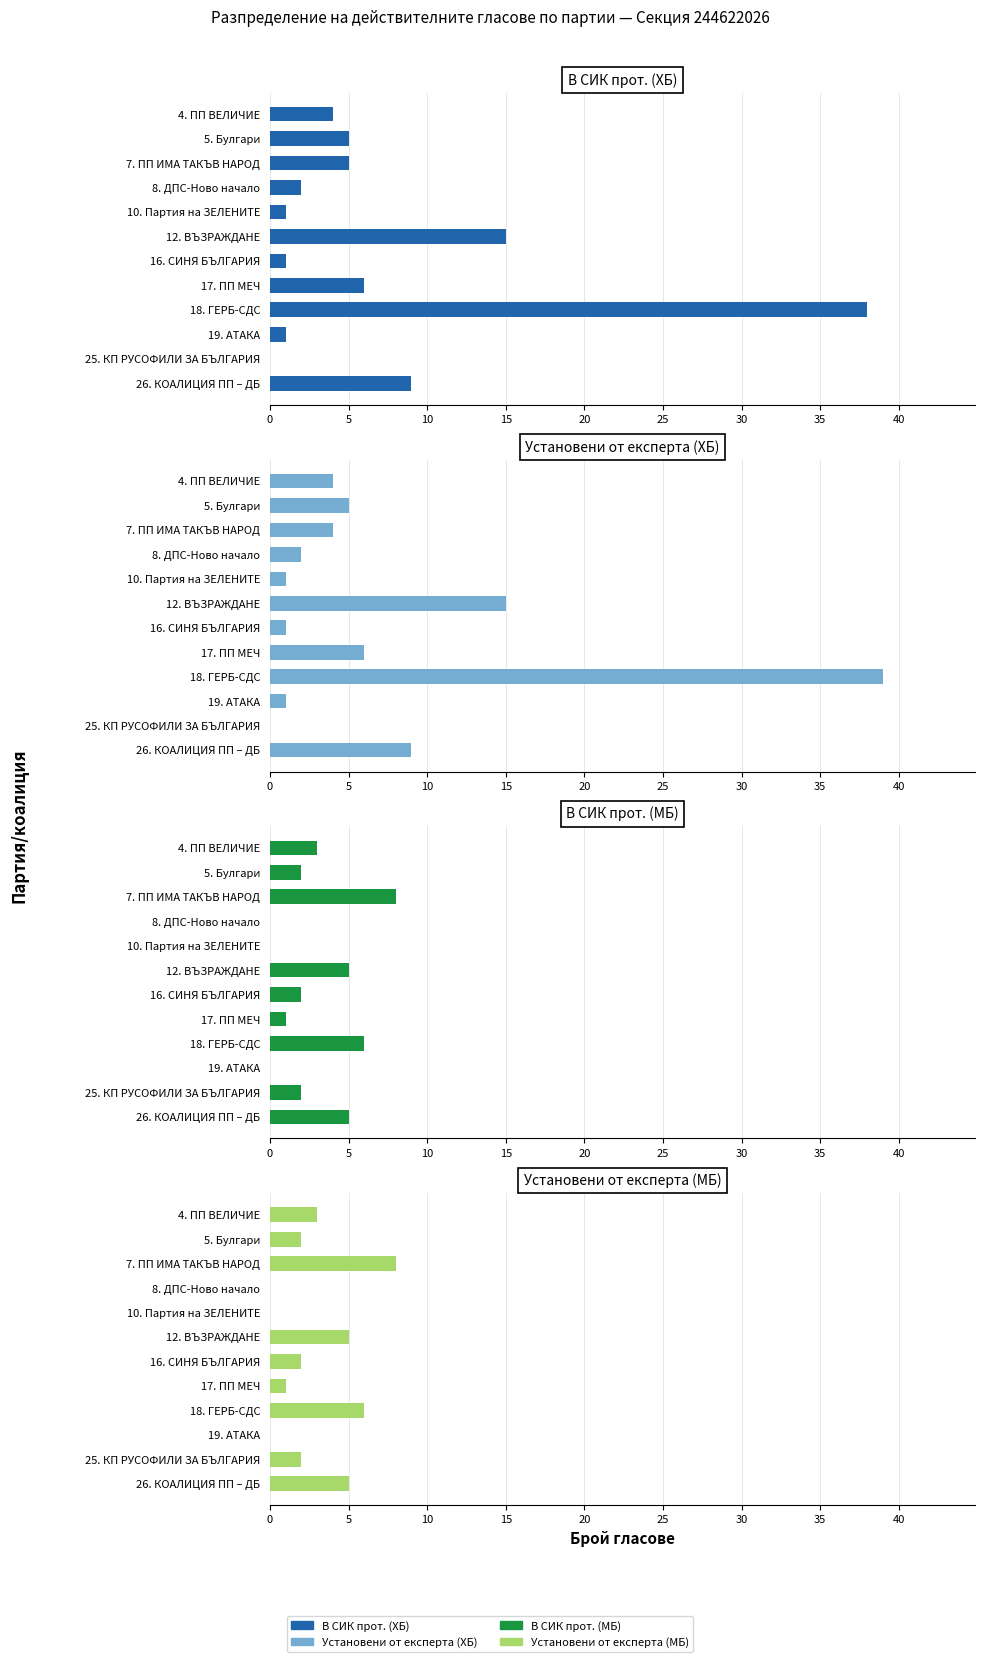

Is the value of В СИК прот. (ХБ) at 16. СИНЯ БЪЛГАРИЯ greater than the value of Установени от експерта (МБ) at 4. ПП ВЕЛИЧИЕ?

No